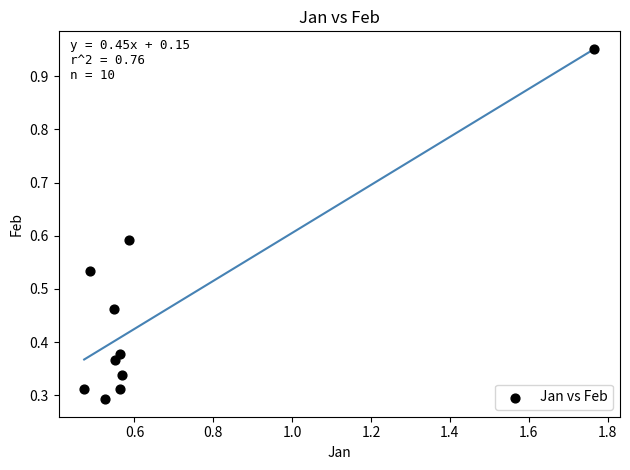

What is the range of Y values (max minus min)?

0.7